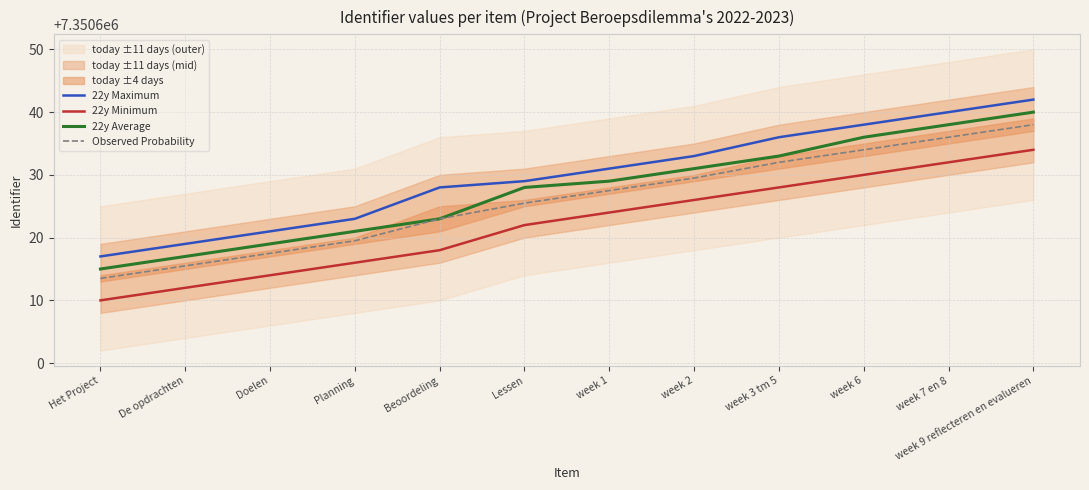

How many data points in 22y Maximum are above 7350631?

5